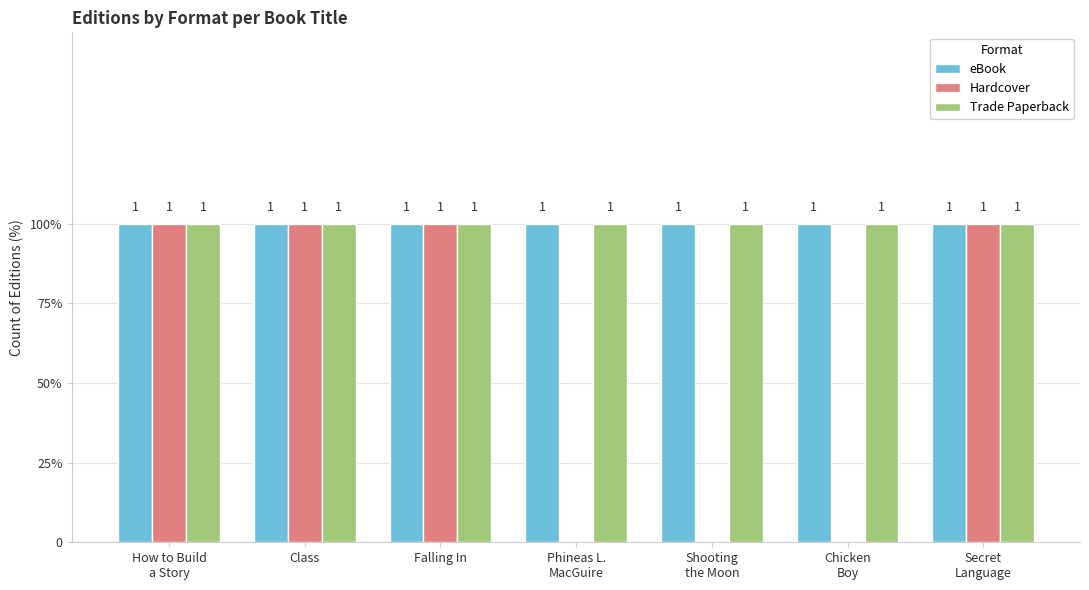

Are the bars horizontal?

No